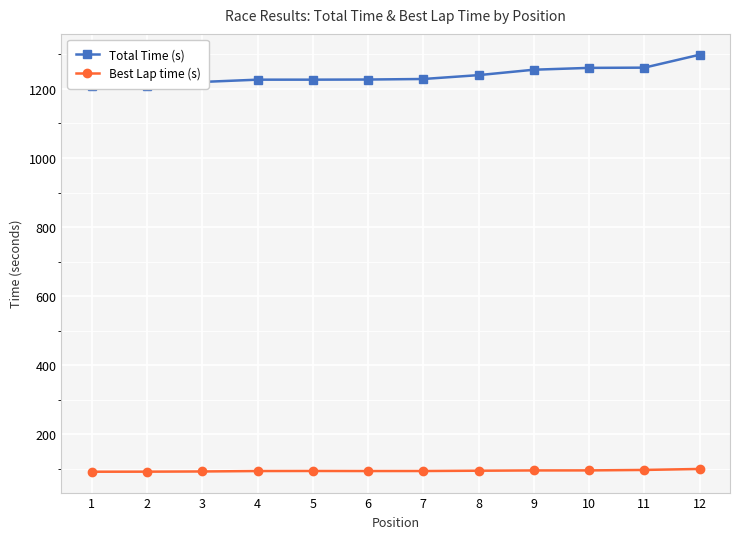

What are all the series names shown in the legend?

Total Time (s), Best Lap time (s)